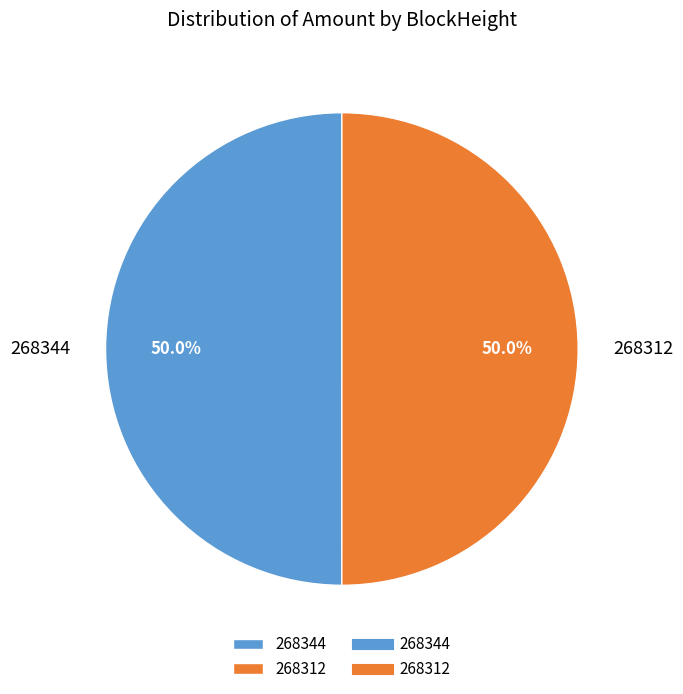

To the nearest percent, what is the difference between the largest and smallest slice percentages?

0%